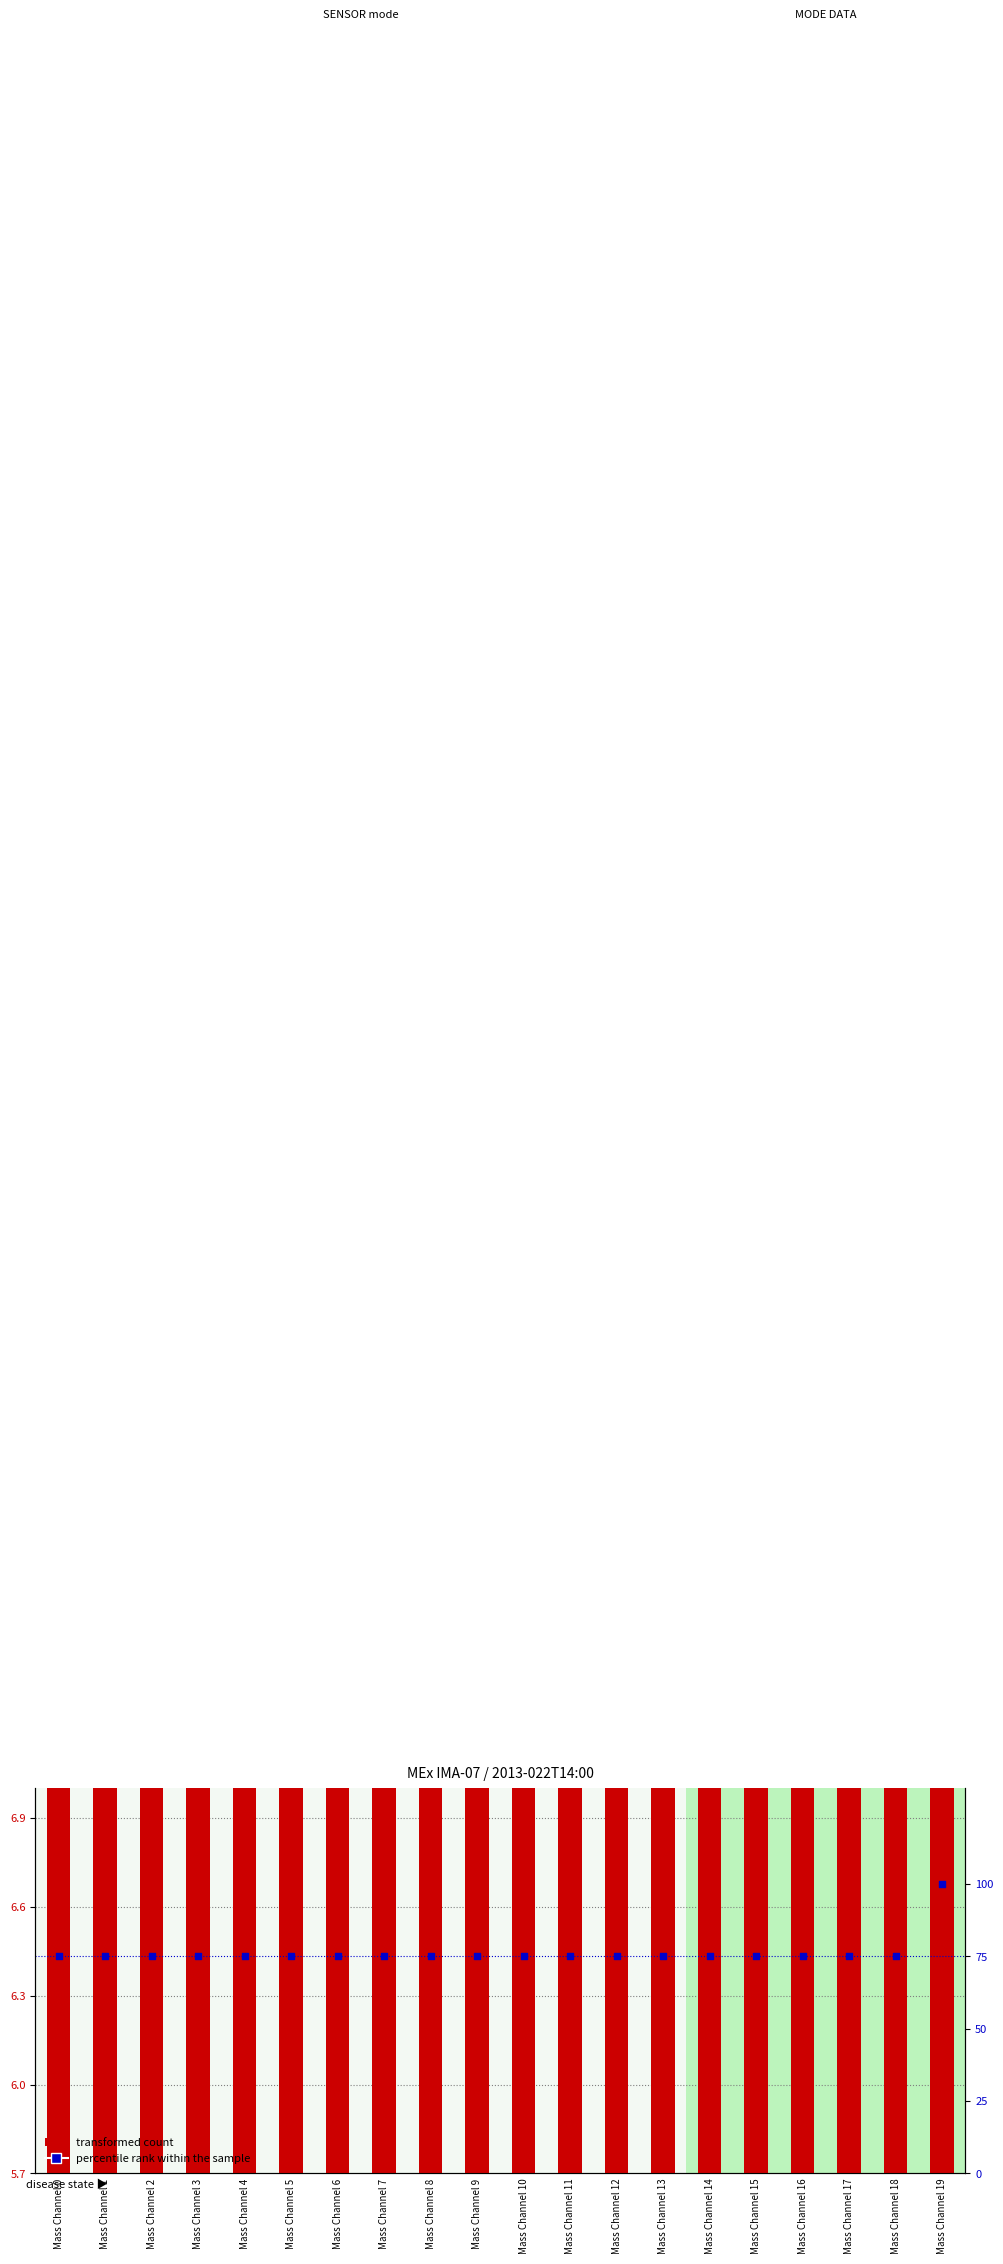

What is the total value across all series at Mass Channel 15?

81.0